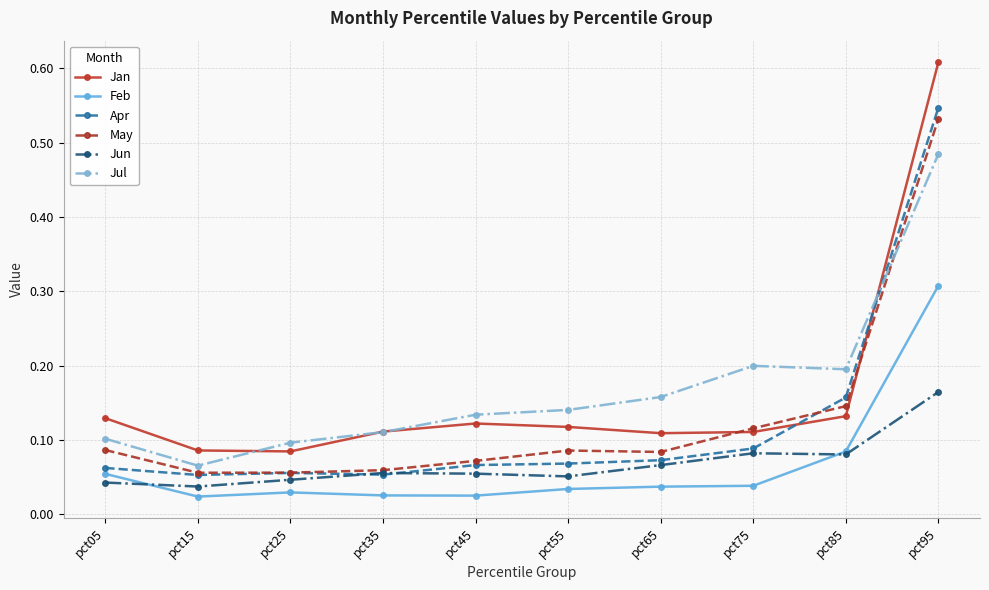

The value of Apr at pct65 is 0.1. True or false?

True